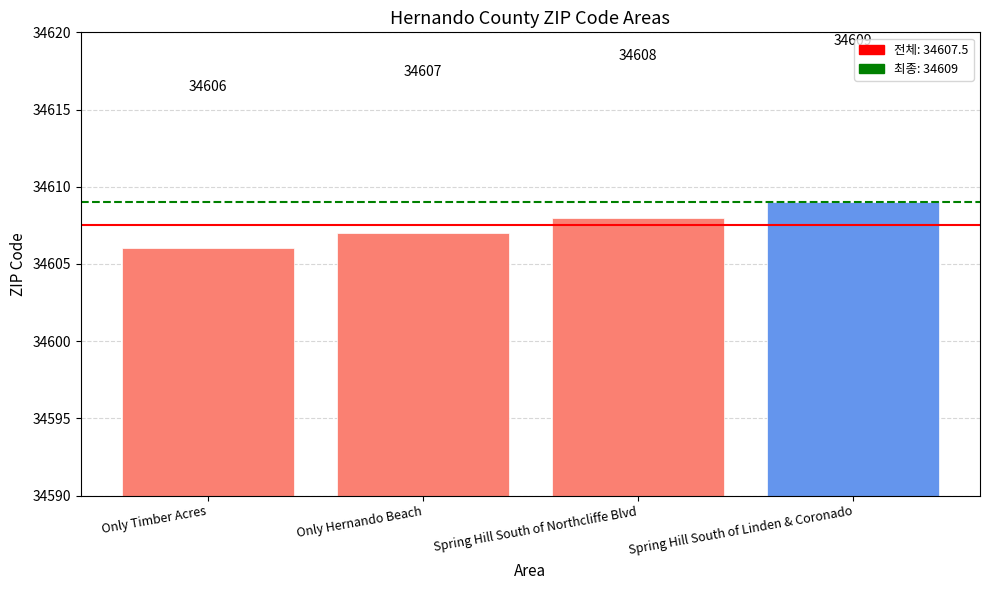

Reading right to left, list all the values displayed in this chart.

34609	34608	34607	34606